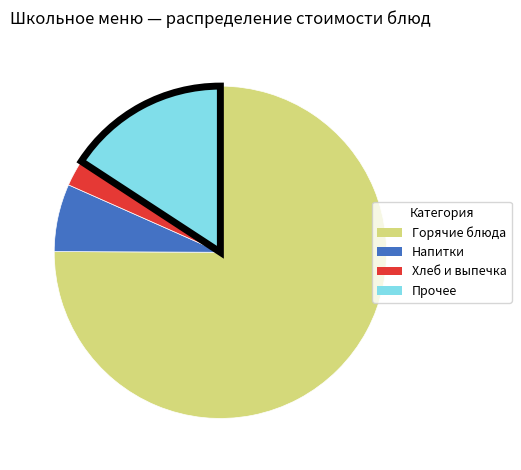

Do Прочее and Горячие блюда together represent more than half of the pie?

Yes